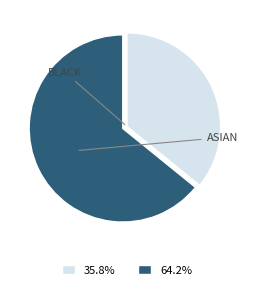

Count the number of slices in the pie.

2